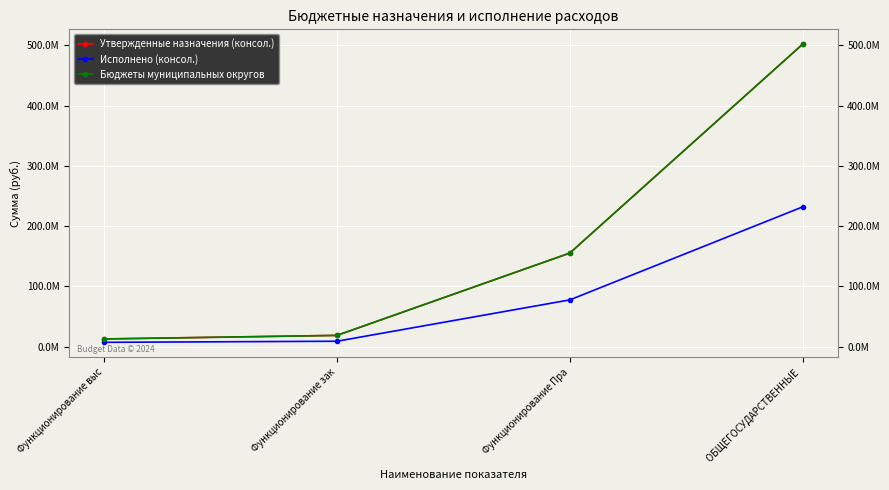

What is the sum of the Исполнено (консол.) values at ОБЩЕГОСУДАРСТВЕННЫЕ  and Функционирование Пра?

309415636.8